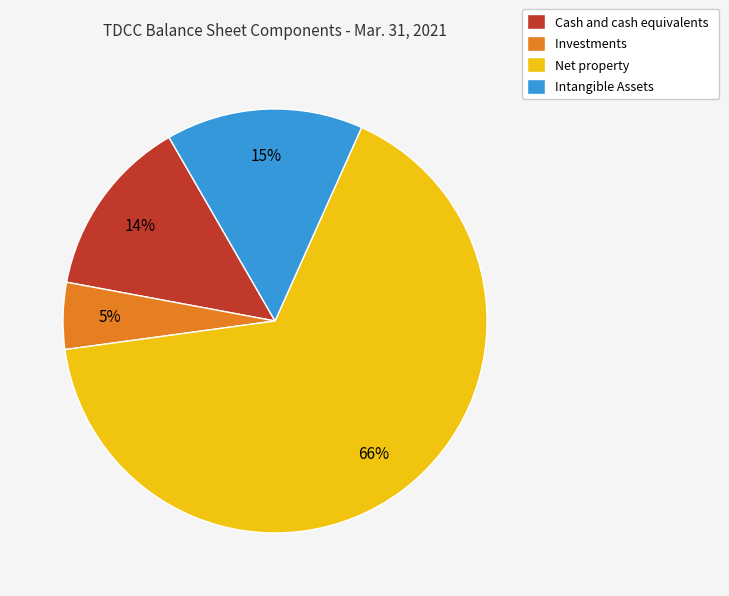

Is Net property the majority of the pie?

Yes